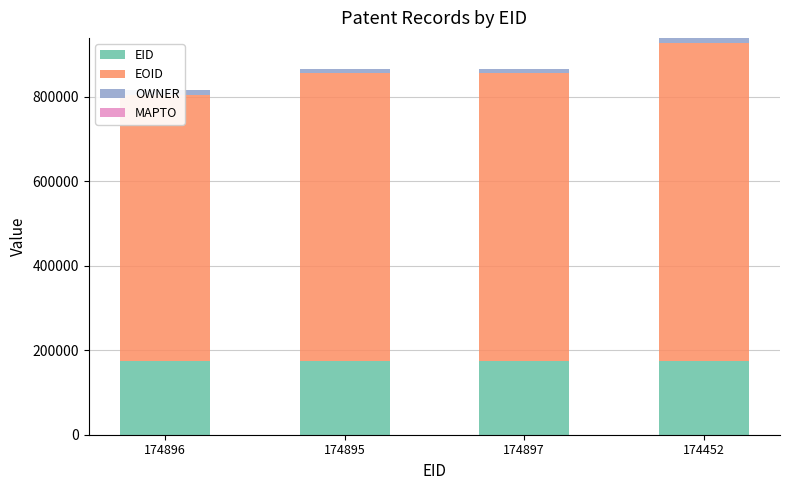

Between 174896 and 174897, which series saw the biggest shift?

EOID